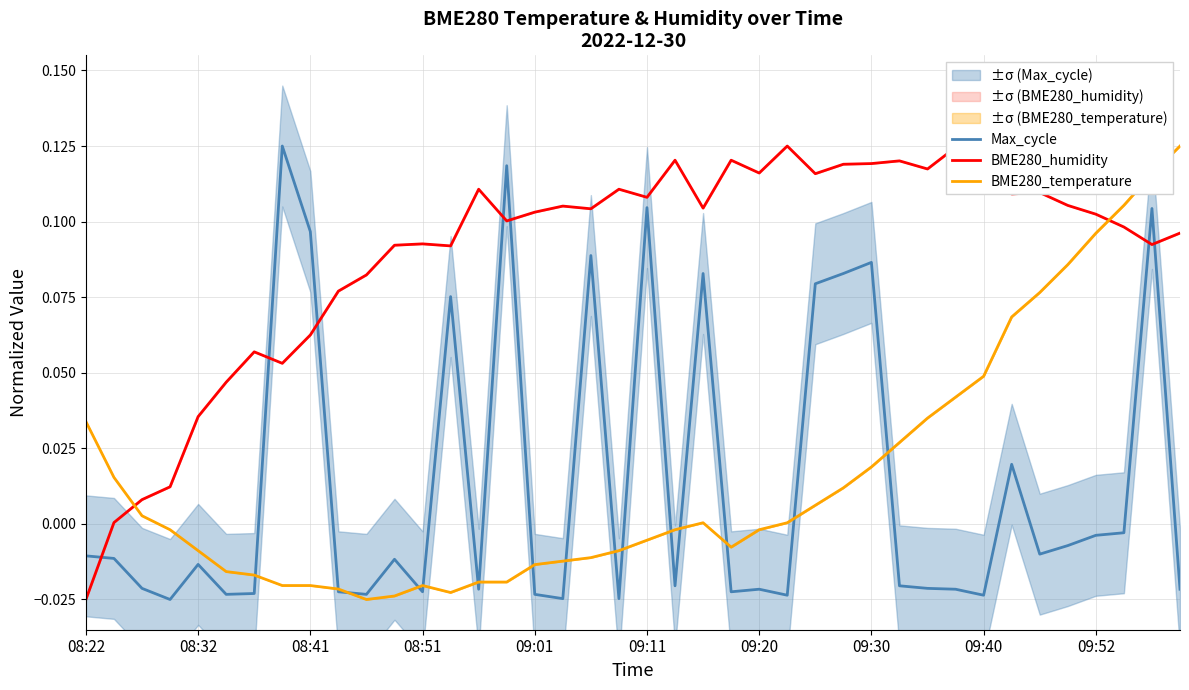

The BME280_temperature series shows -0.0 at 09:01. True or false?

False